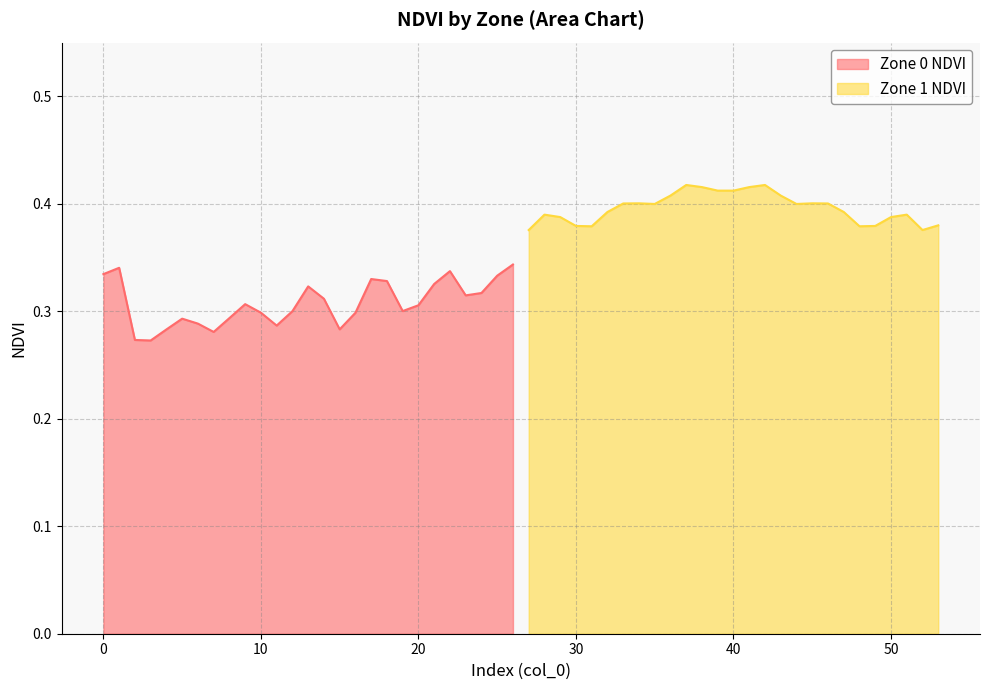

True or false: Zone 0 NDVI has a value of 0.2 at 25.

False